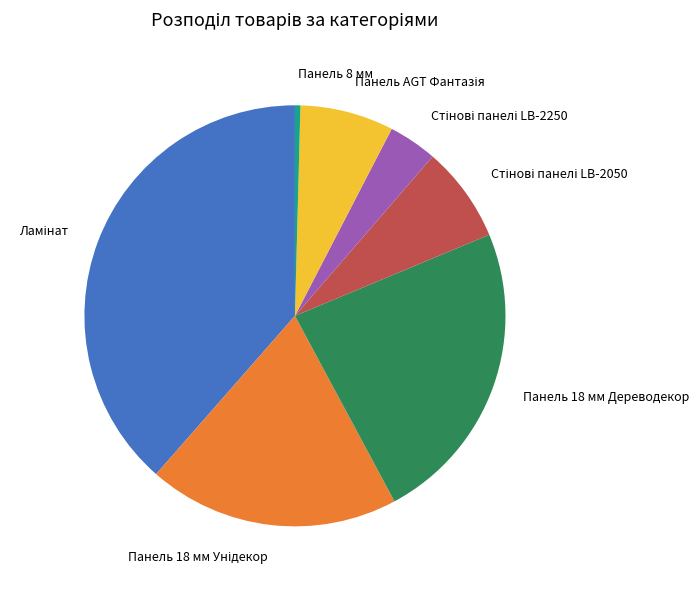

Does any single category account for the majority?

No